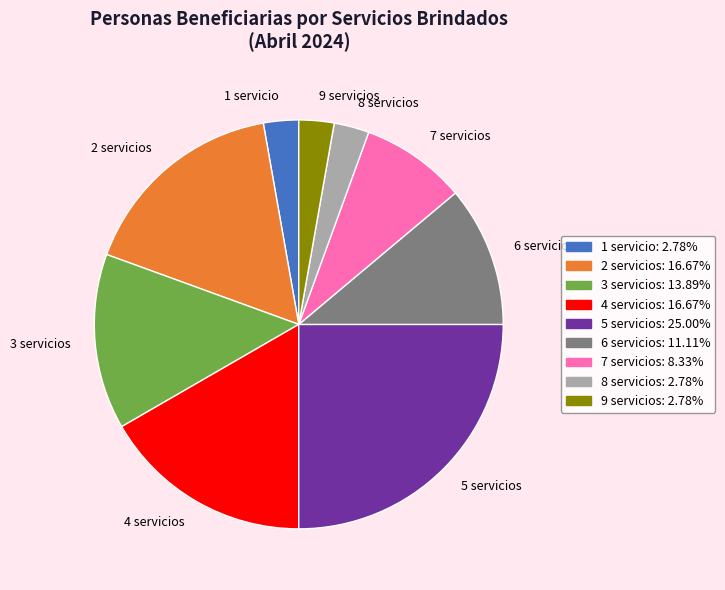

Does 9 servicios represent more than half of the total?

No